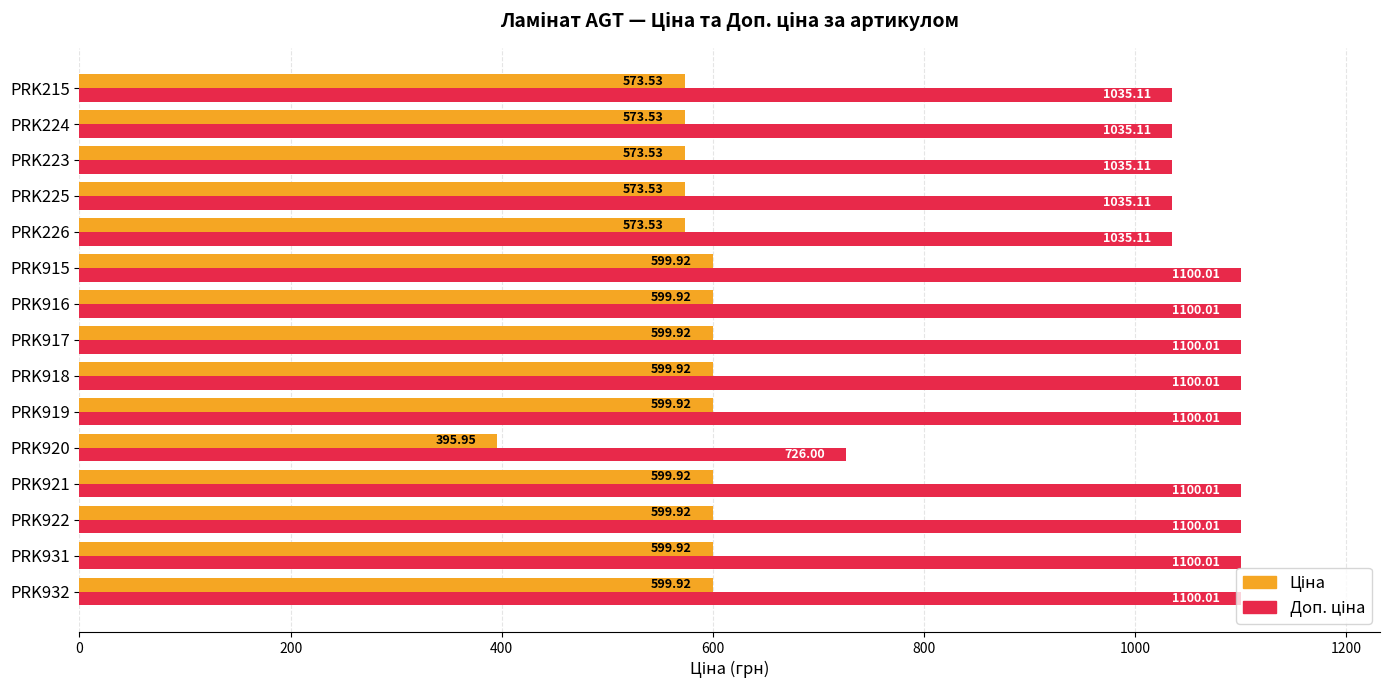

What is the total value across all series at PRK916?

1699.9